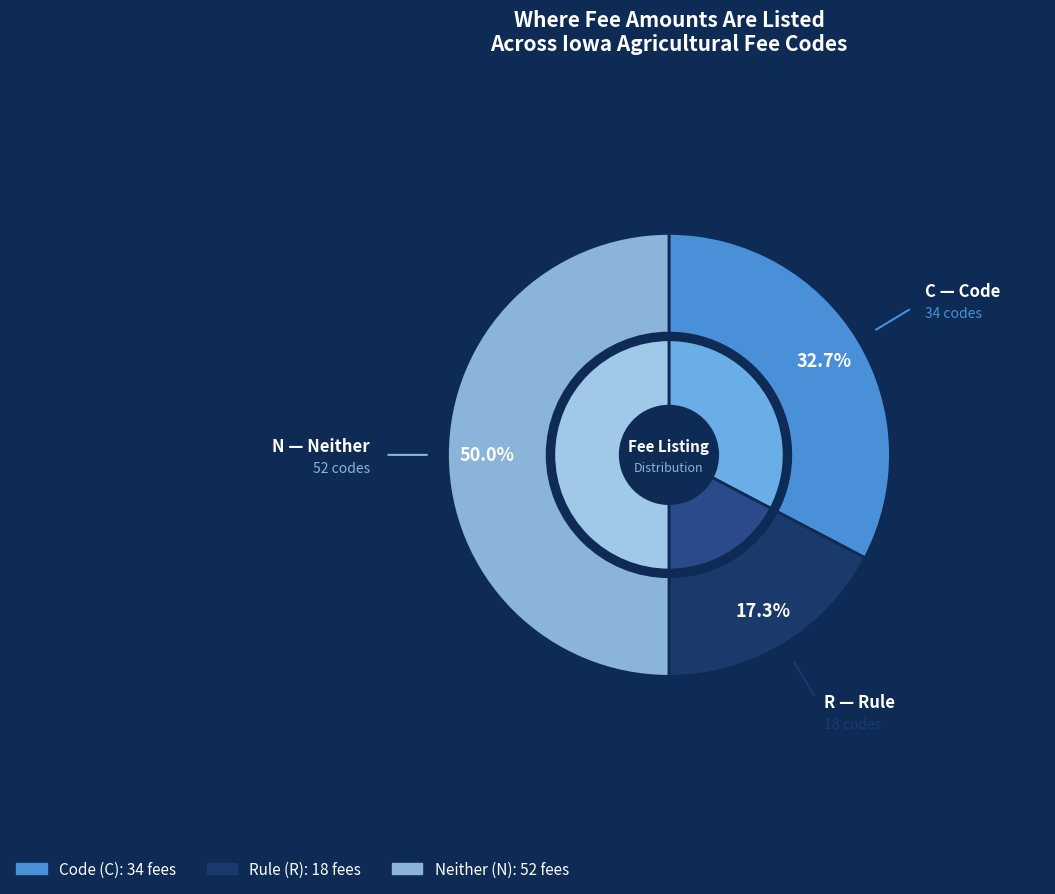

Which category has the biggest portion of the pie?

N